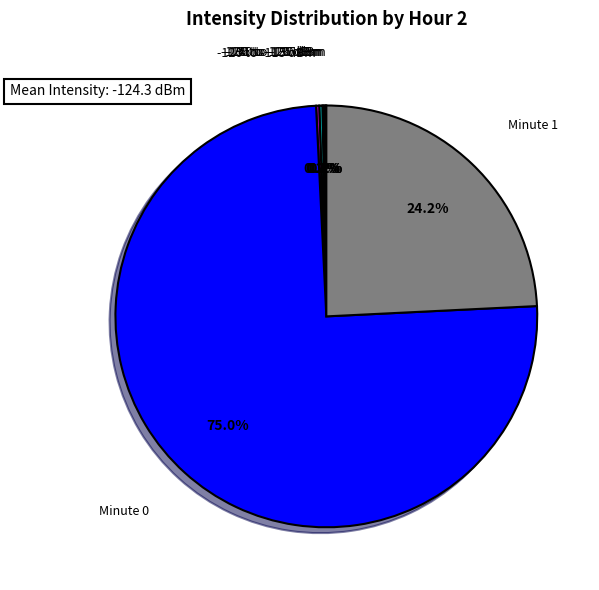

What is the largest slice in the pie chart?

Minute 0